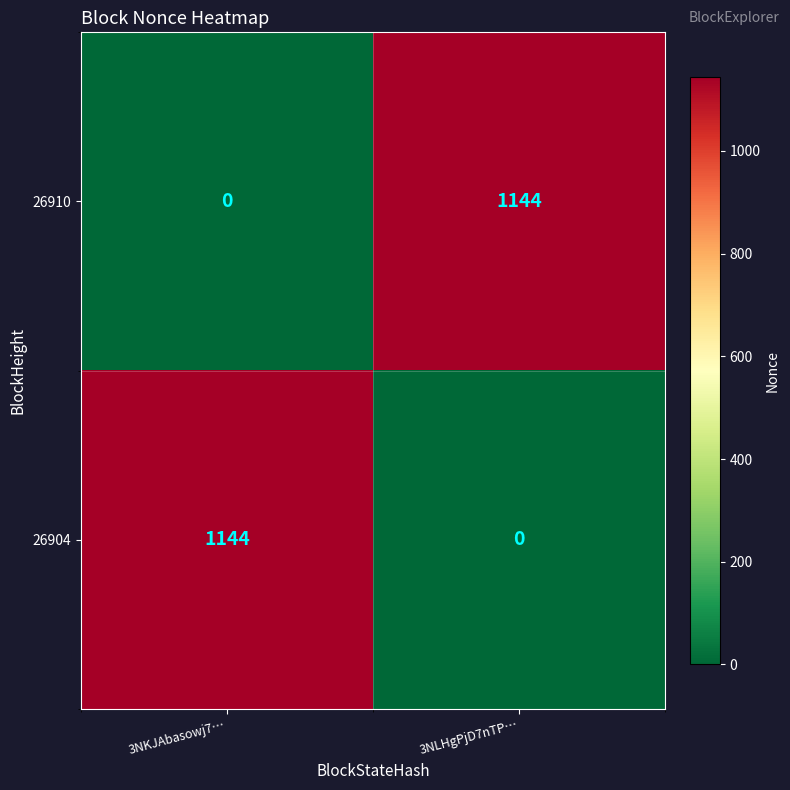

How many categories are shown in the chart?

2